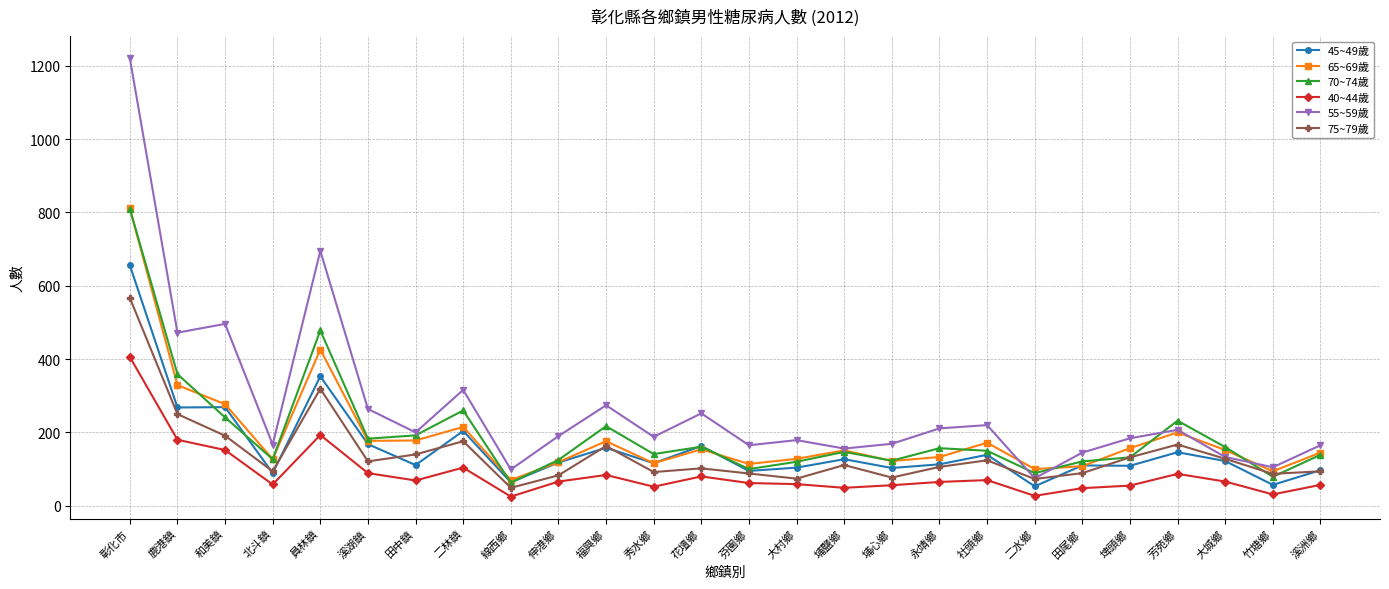

At which label does 70~74歲 first exceed 150?

彰化市